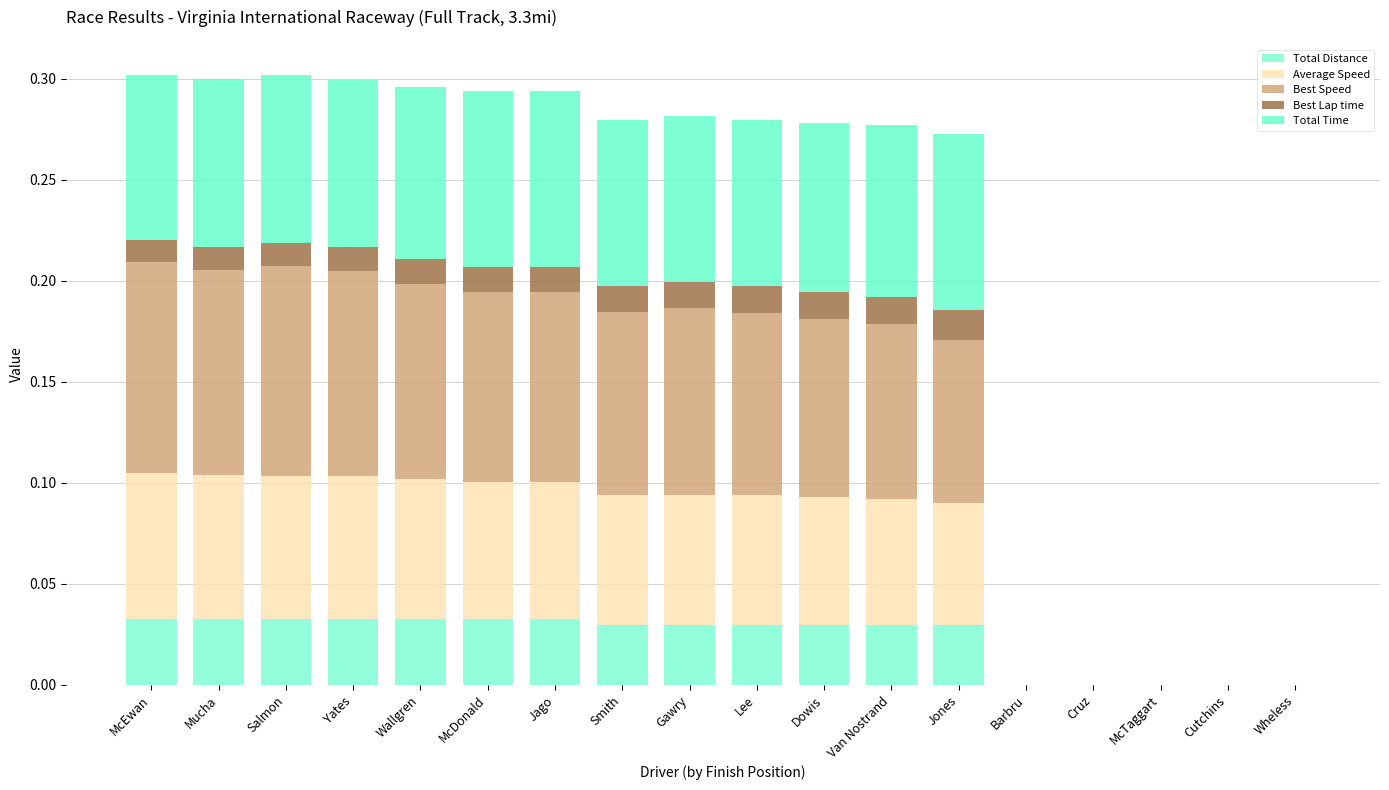

List the series in order of their peak value, highest first.

Best Speed, Total Time, Average Speed, Total Distance, Best Lap time